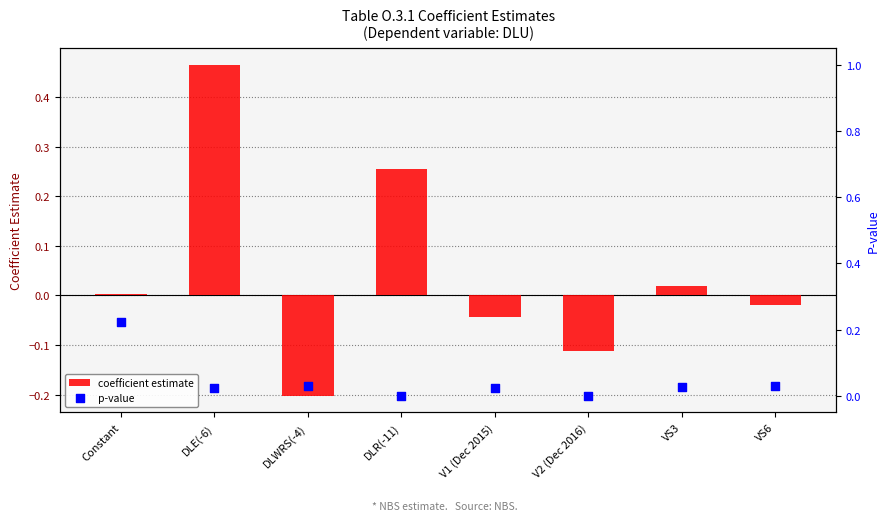

What are all the series names shown in the legend?

coefficient estimate, p-value